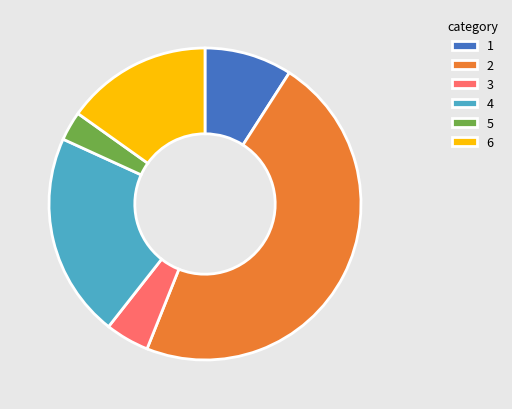

Approximately how many times larger is the value at 2 compared to 1?

5.2